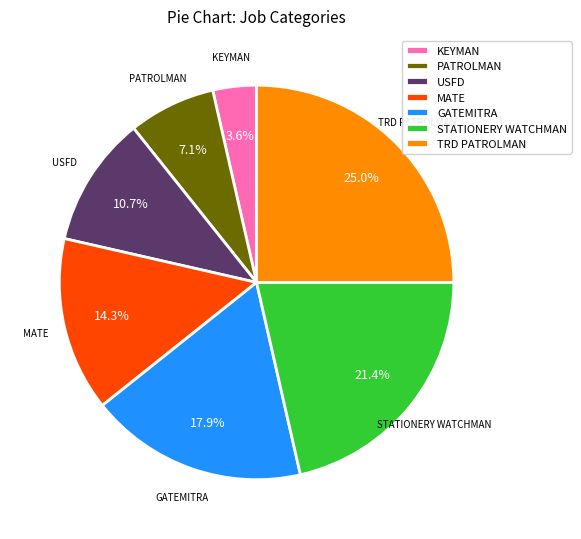

Is TRD PATROLMAN the majority of the pie?

No